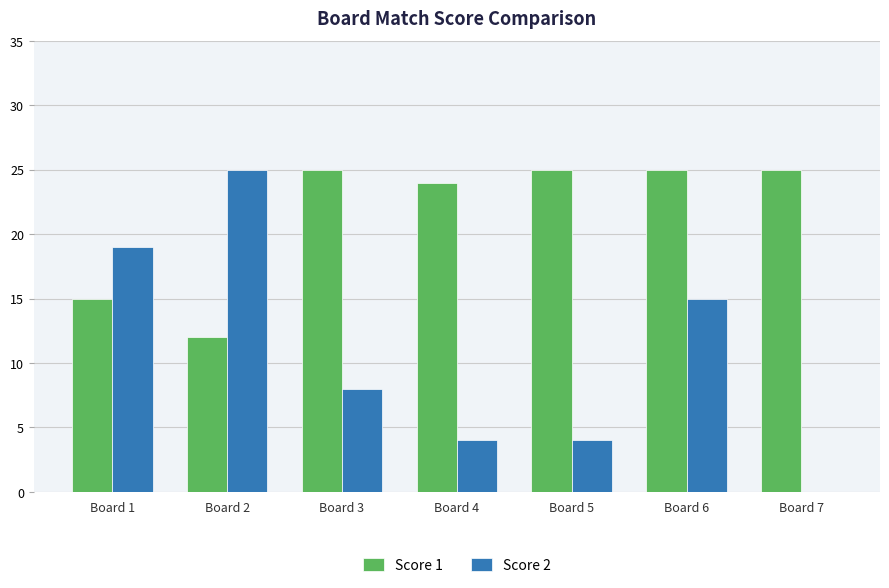

How many groups of bars are there?

7